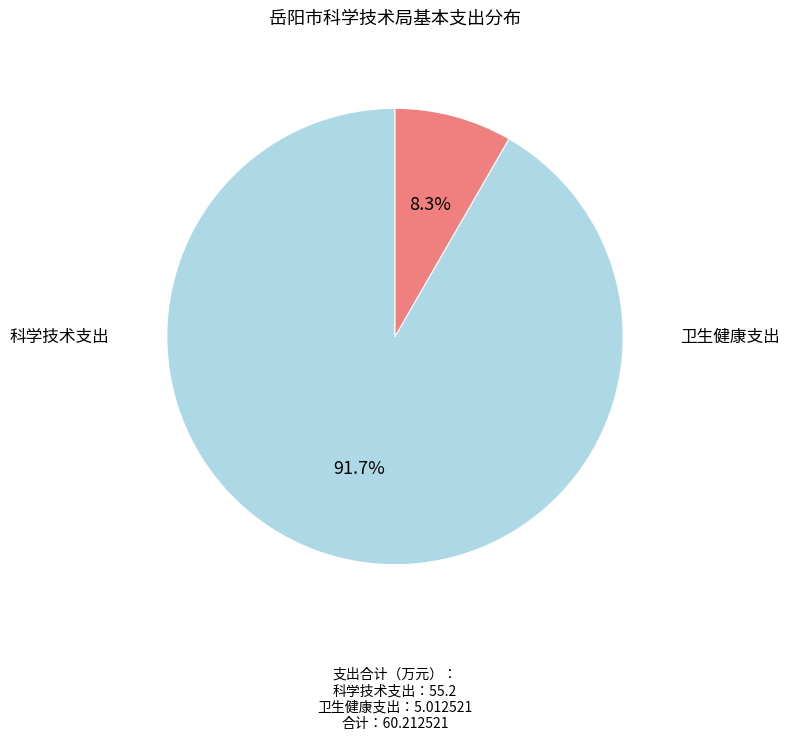

Is there any slice that represents more than half of the pie?

Yes